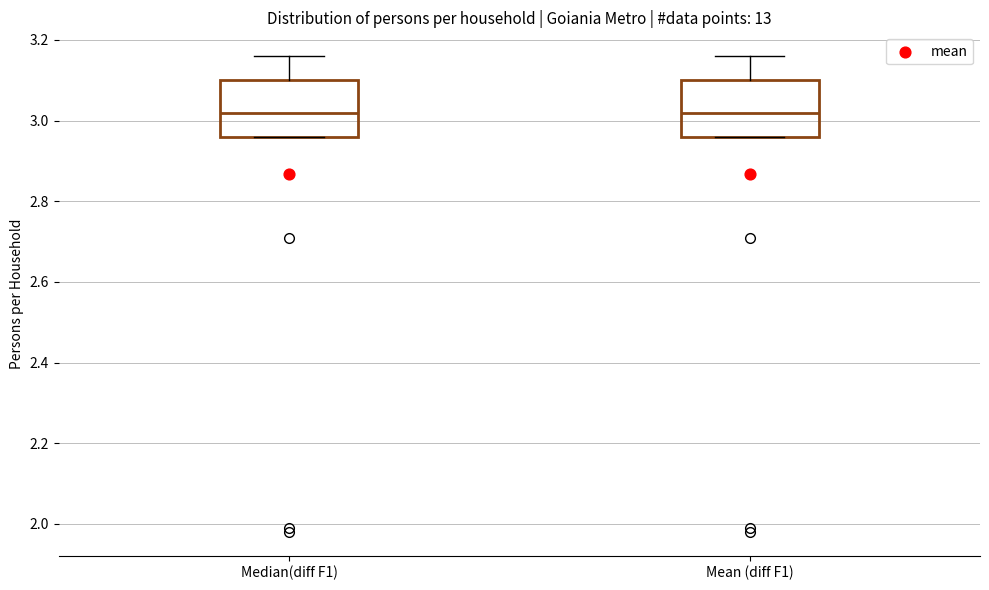

Where is the upper edge of the box for Mean (diff F1) on the y-axis? The values are not printed on the chart, so give them approximately, as read against the axis.

3.10